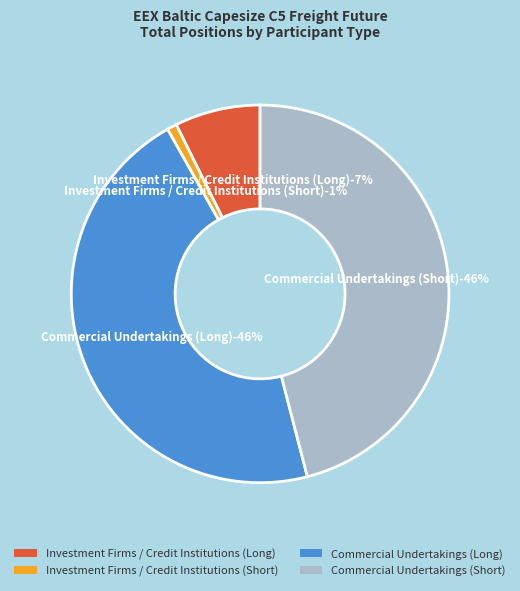

To the nearest percent, what is the combined percentage of Investment Firms / Credit Institutions (Short) and Commercial Undertakings (Long)?

47%